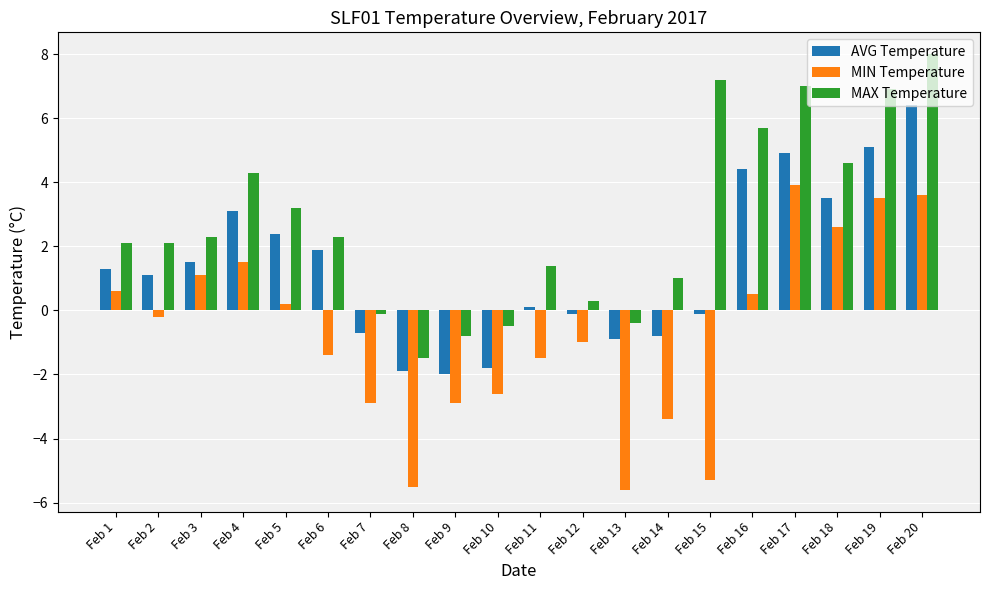

What is the total value across all series at Feb 10?

-4.9